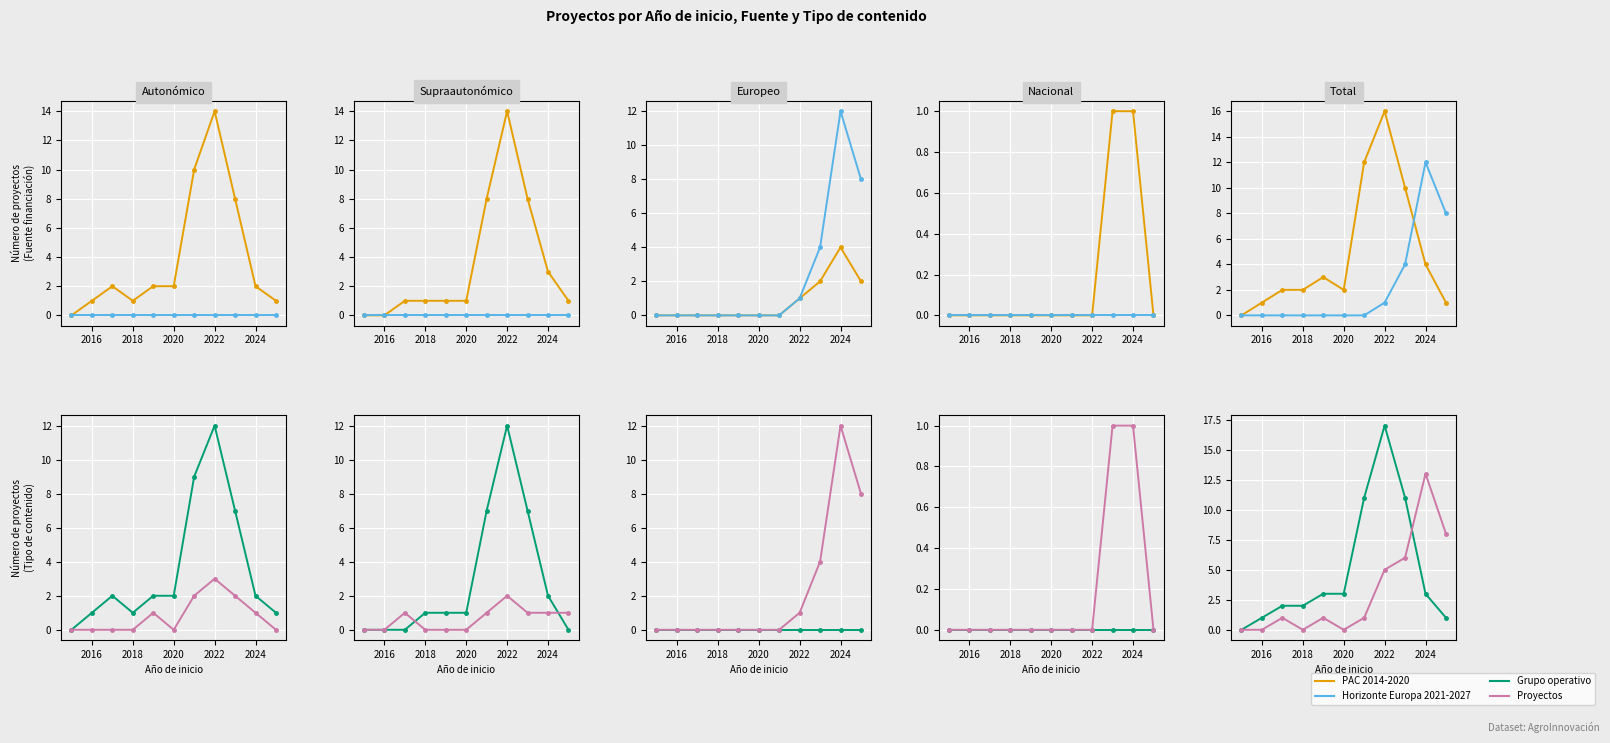

Reading right to left, transcribe all the data shown in this chart.

PAC 2014-2020: 1	4	10	16	12	2	3	2	2	1	0
Horizonte Europa 2021-2027: 8	12	4	1	0	0	0	0	0	0	0
Grupo operativo: 1	3	11	17	11	3	3	2	2	1	0
Proyectos: 8	13	6	5	1	0	1	0	1	0	0